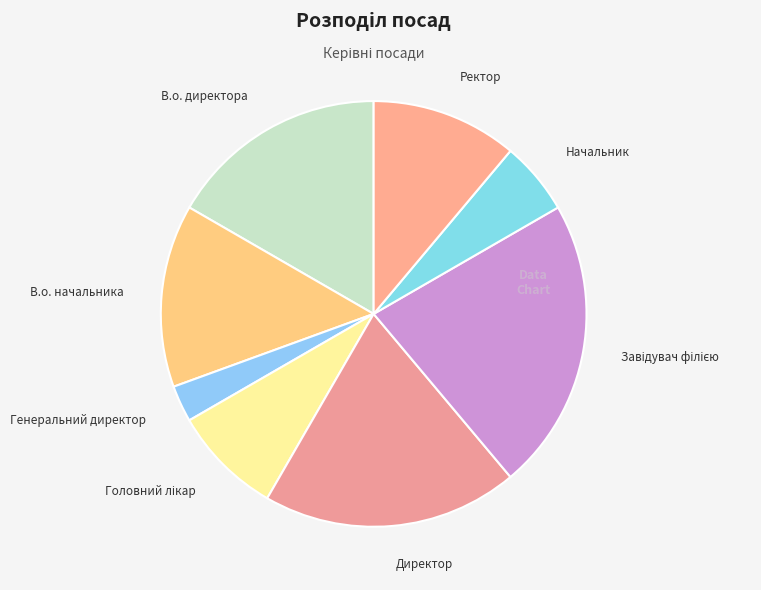

Count the number of slices in the pie.

8